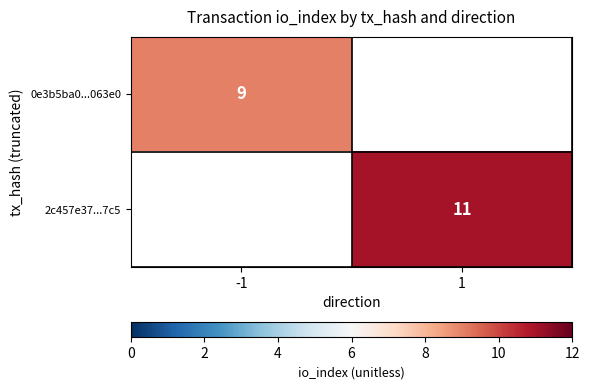

Is it true that 0e3b5ba0...063e0 equals 3 at -1?

False